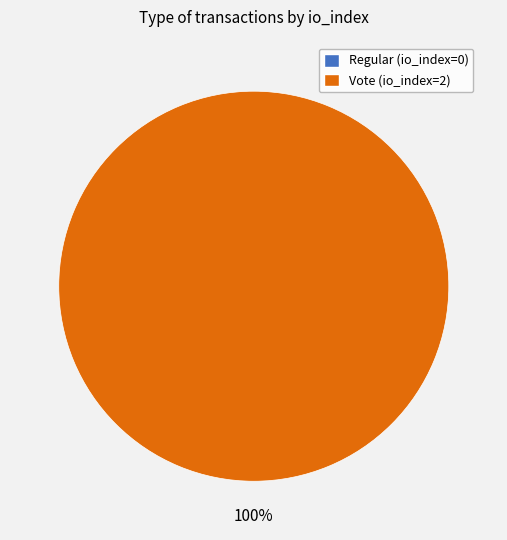

To the nearest percent, what is the average slice percentage?

50%